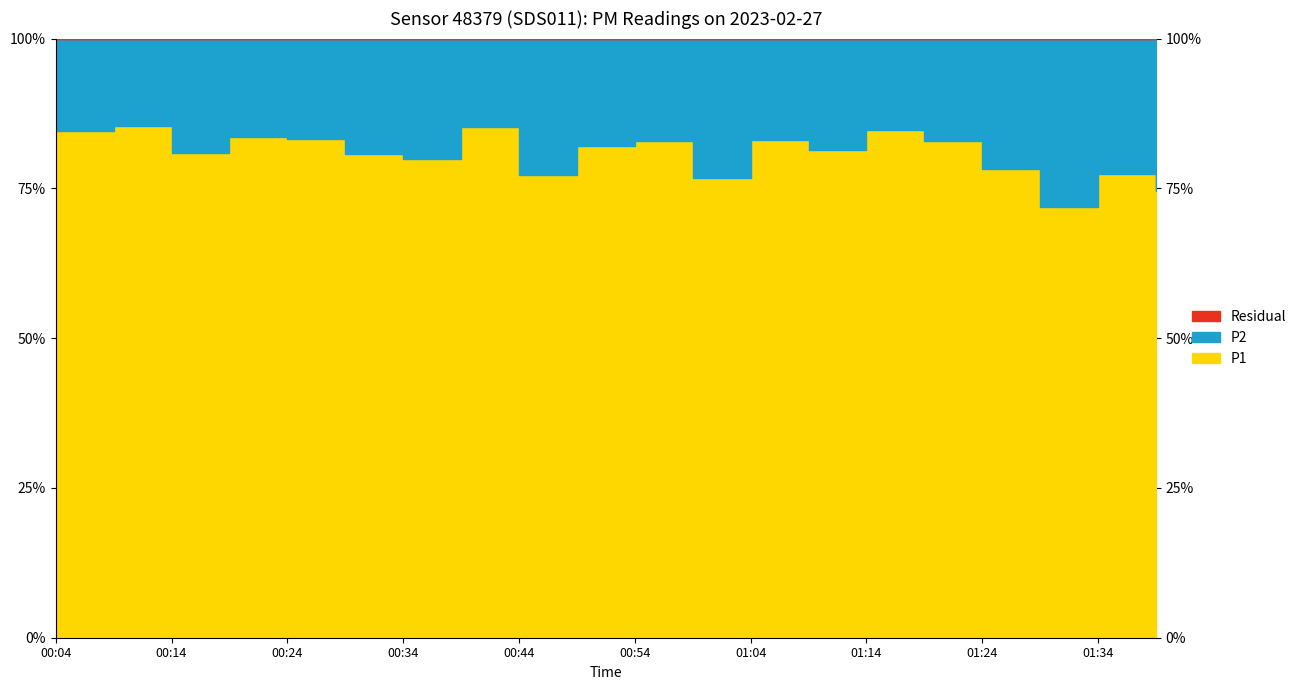

At which label is P1 closest to 9?

00:04